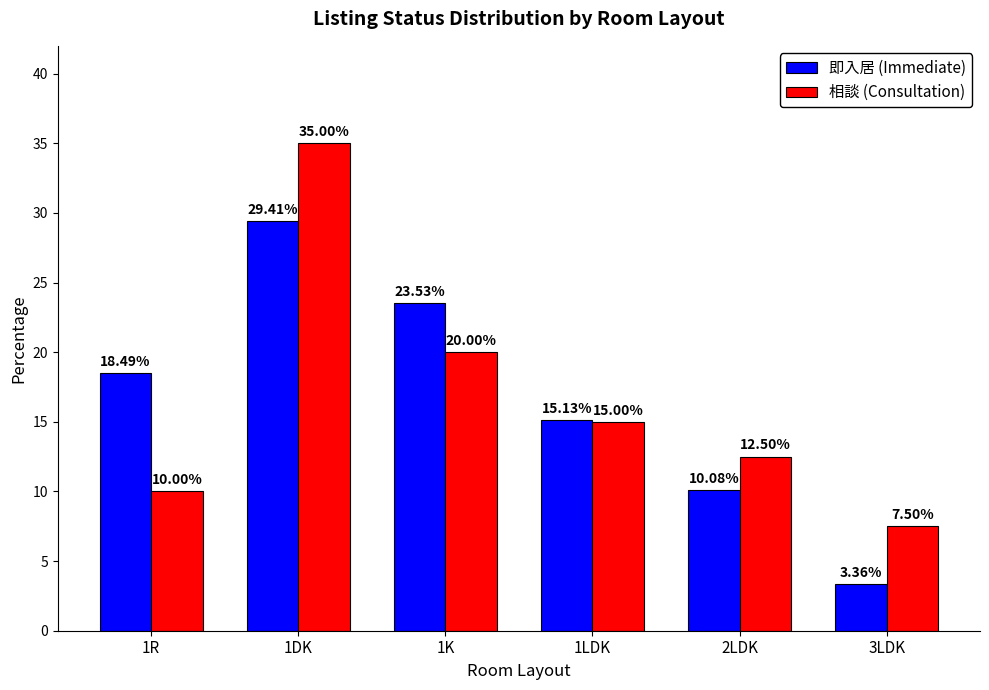

What is the average value of the 即入居 (Immediate) series?

16.7